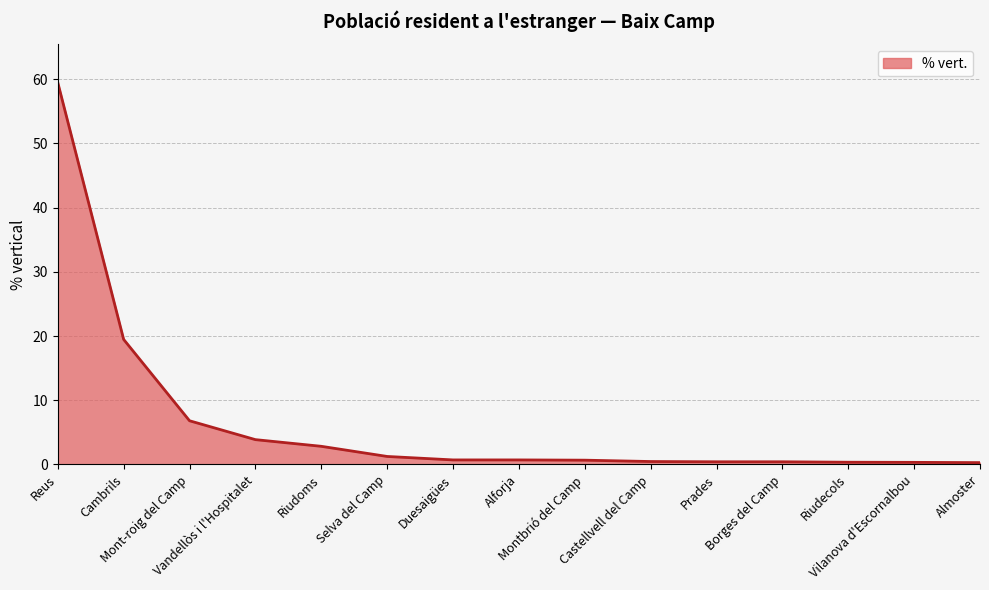

What is the difference between the second highest and minimum values?

19.2